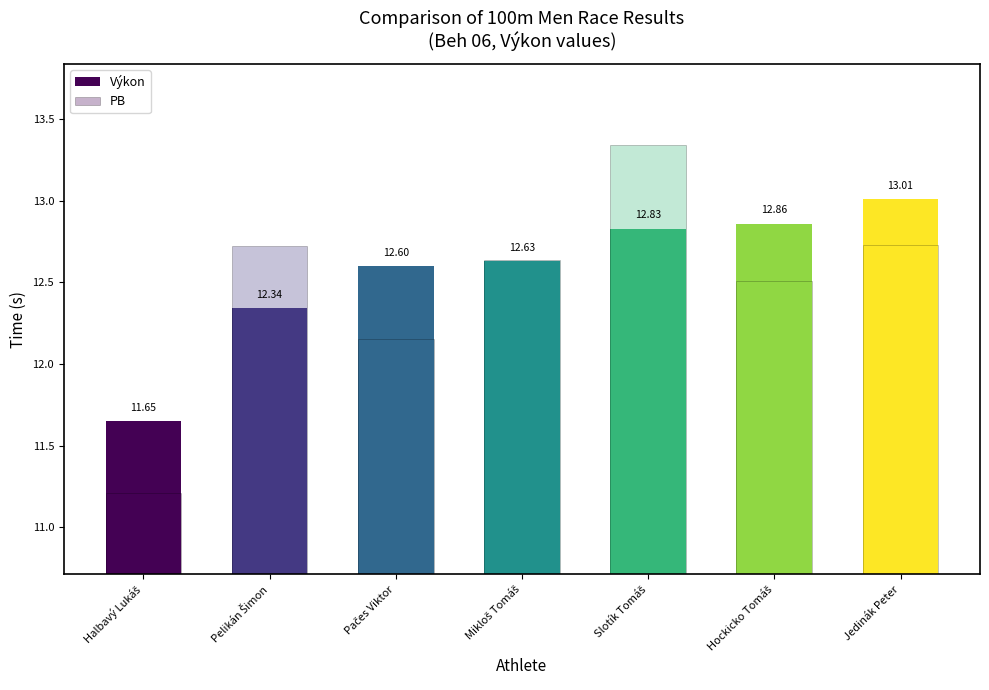

What is the label of the 1st bar from the left?

Halbavý Lukáš